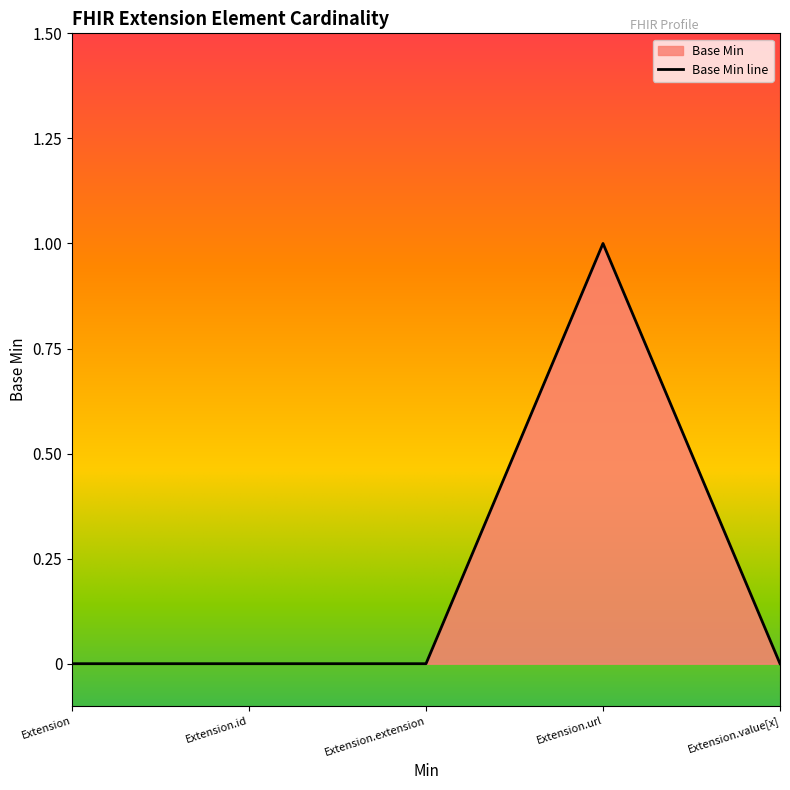

Count the values in the range 0 to 1.

5